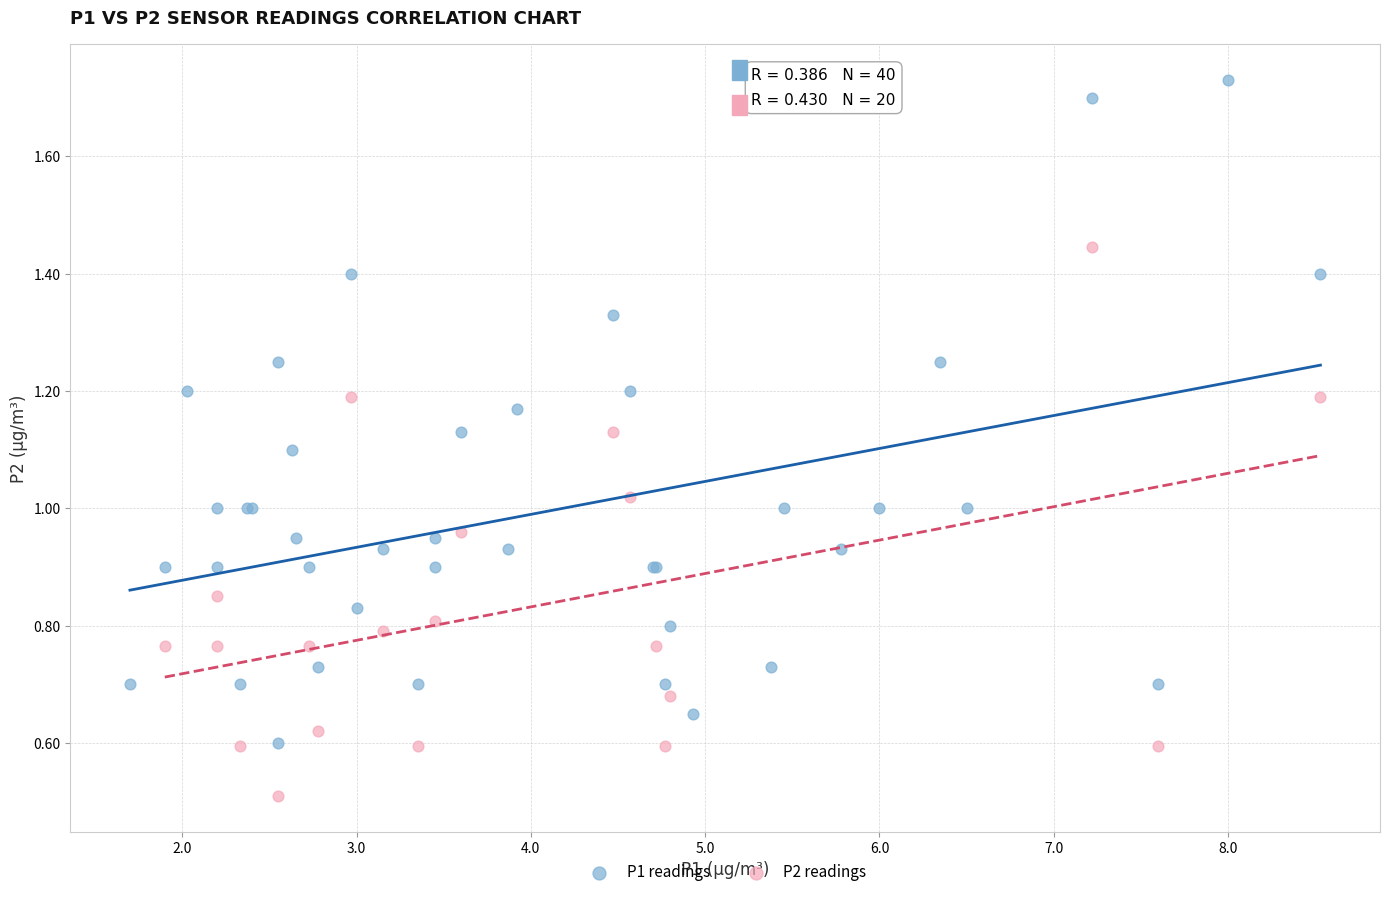

Which series contains the lowest Y value?

P2 readings